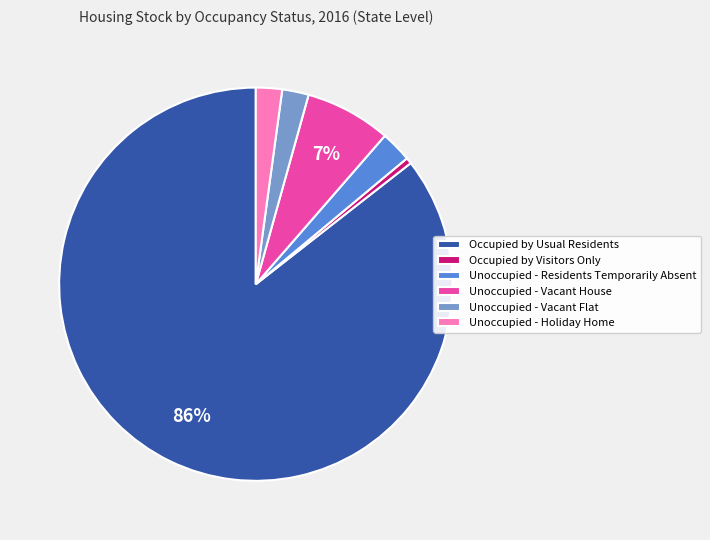

How many segments does this pie chart have?

6